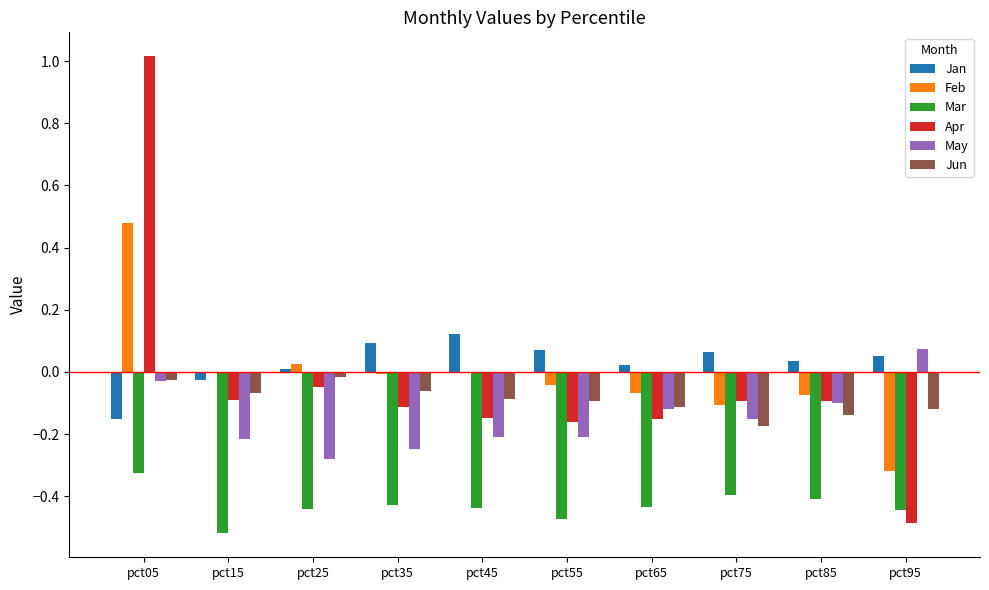

At which category does the chart reach its peak across all series?

pct05